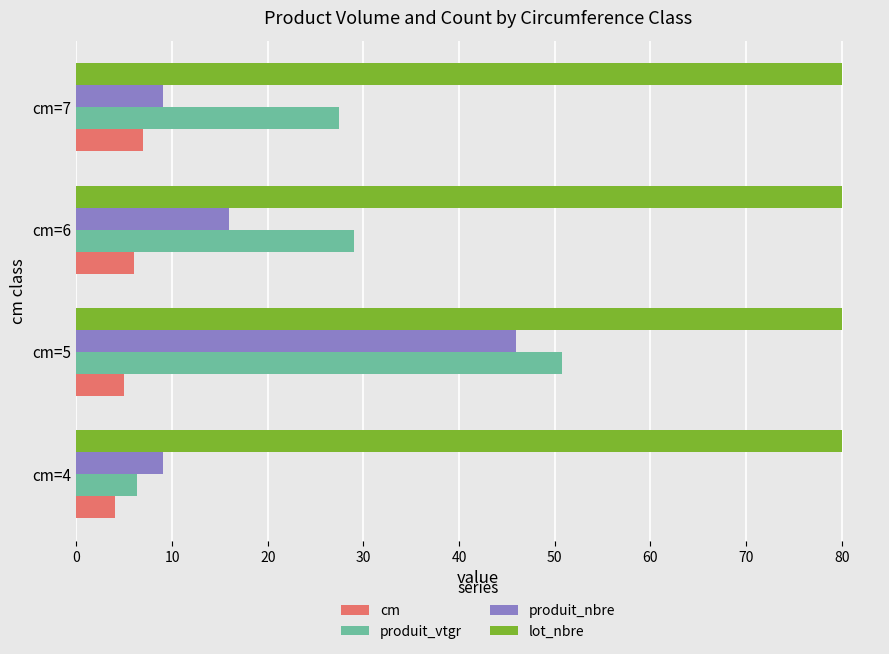

What is the sum of all lot_nbre values?

320.0